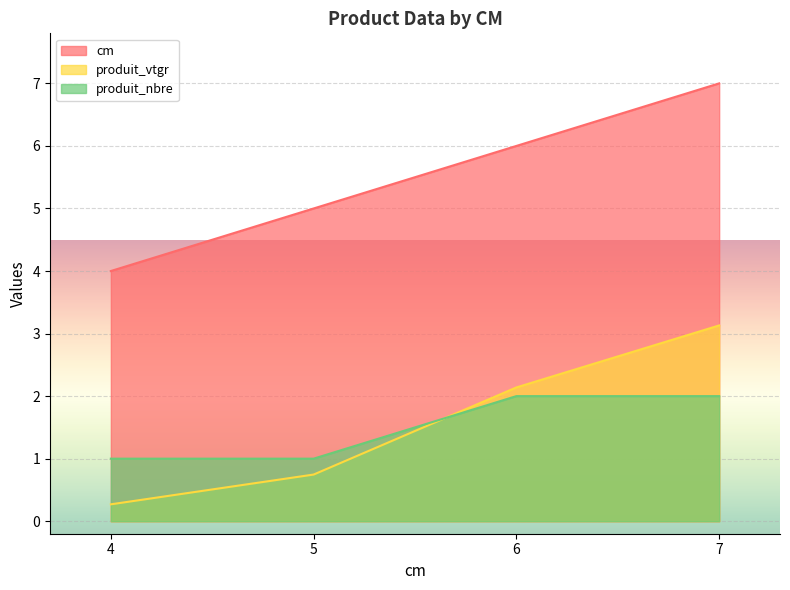

The produit_nbre series shows 2.0 at 7. True or false?

True